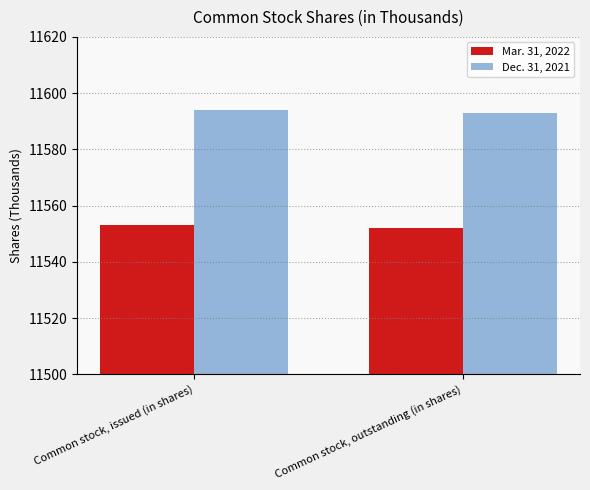

List the labels in order of Dec. 31, 2021 value, largest first.

Common stock, issued (in shares), Common stock, outstanding (in shares)